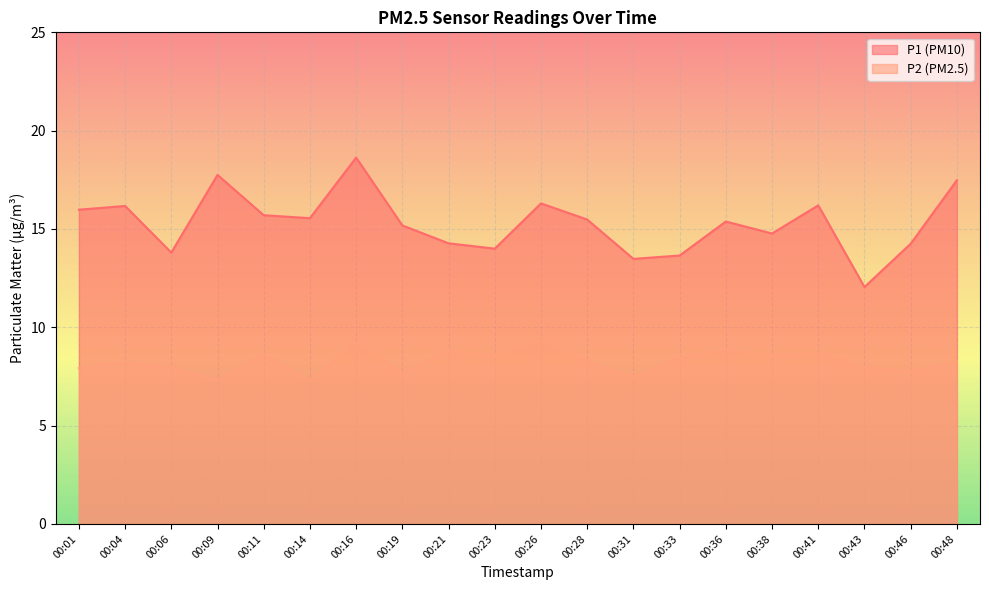

The value of P1 at 00:21 is 24.6. True or false?

False